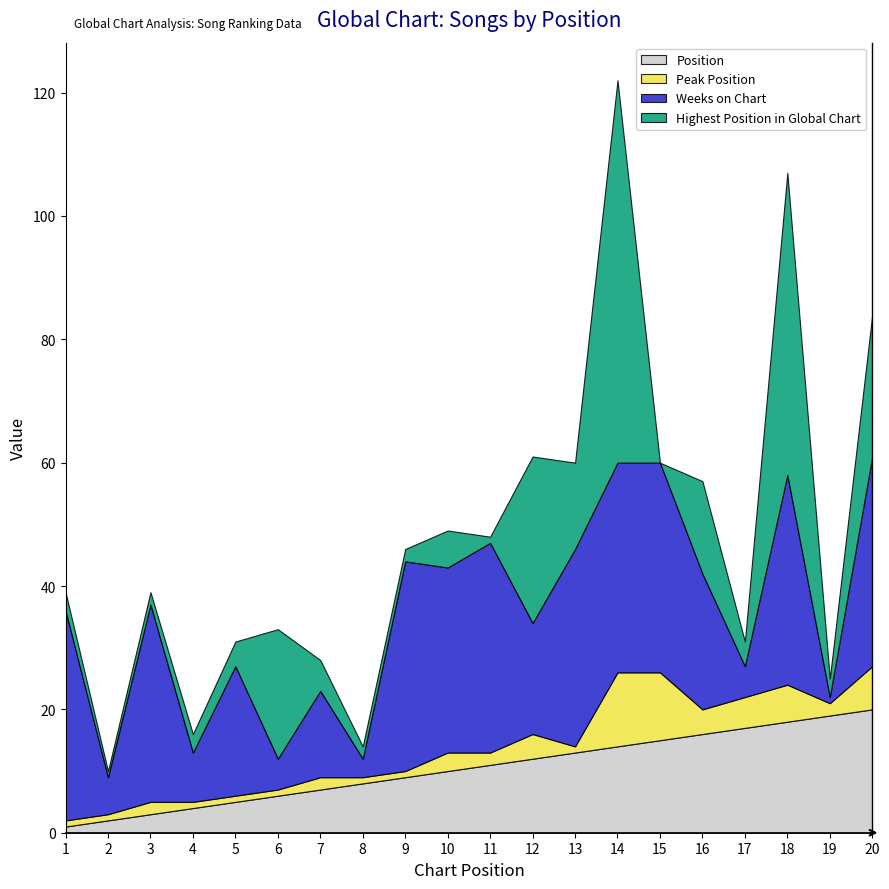

What is the difference between the highest and lowest values at 1?

33